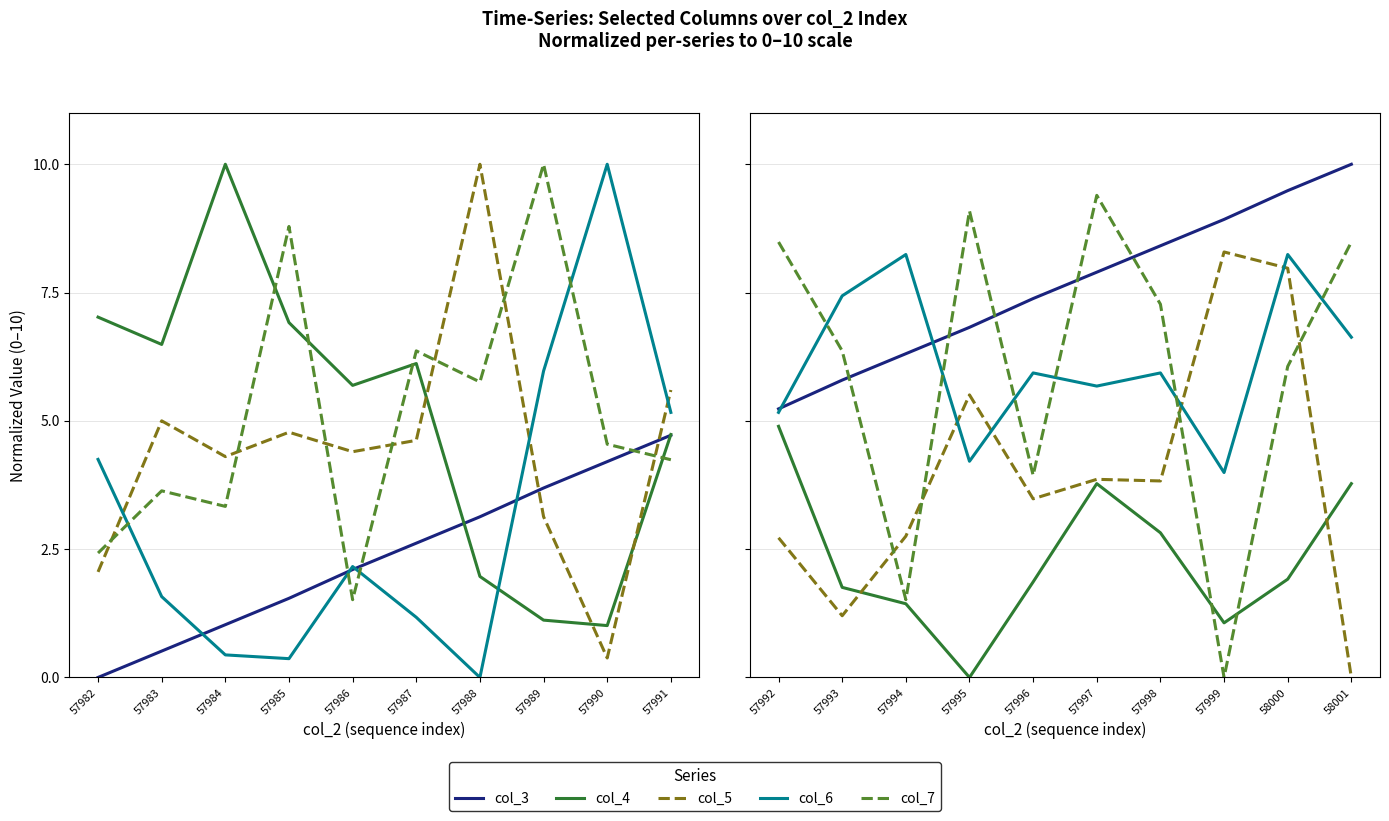

Which series has the largest total across all categories?

col_3